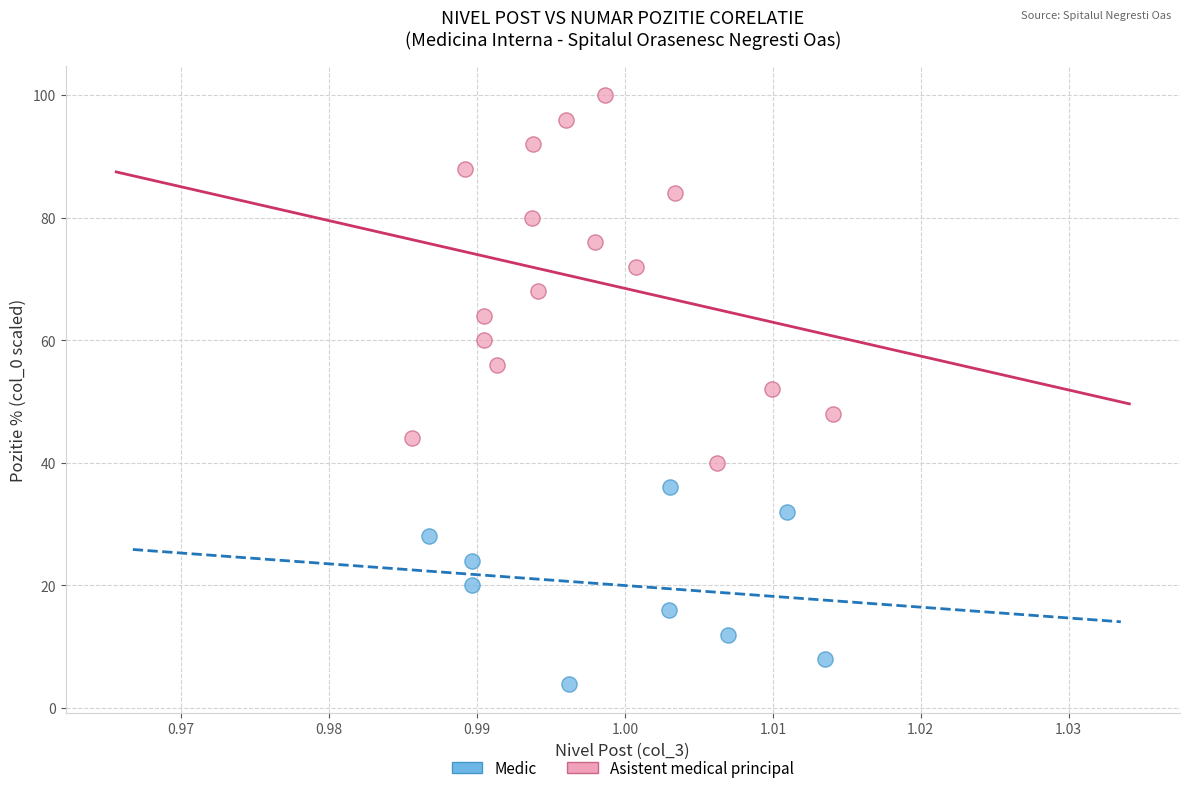

Which series contains the lowest Y value?

Medic